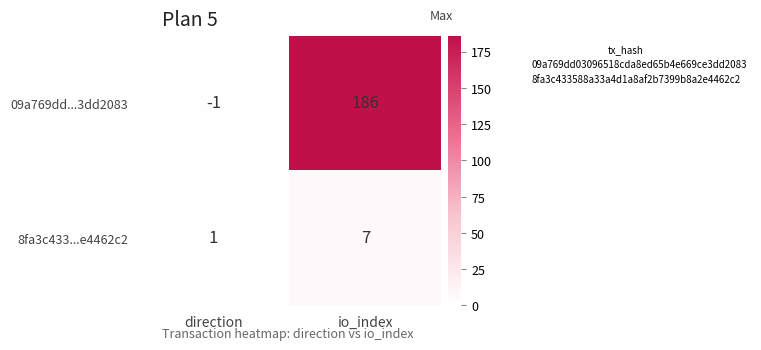

At which category is the sum across all series the highest?

io_index